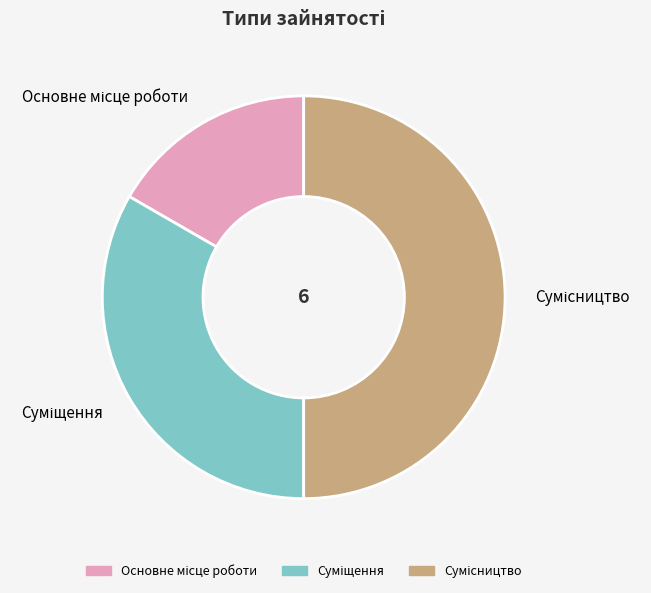

To the nearest percent, what portion does Основне місце роботи represent?

17%